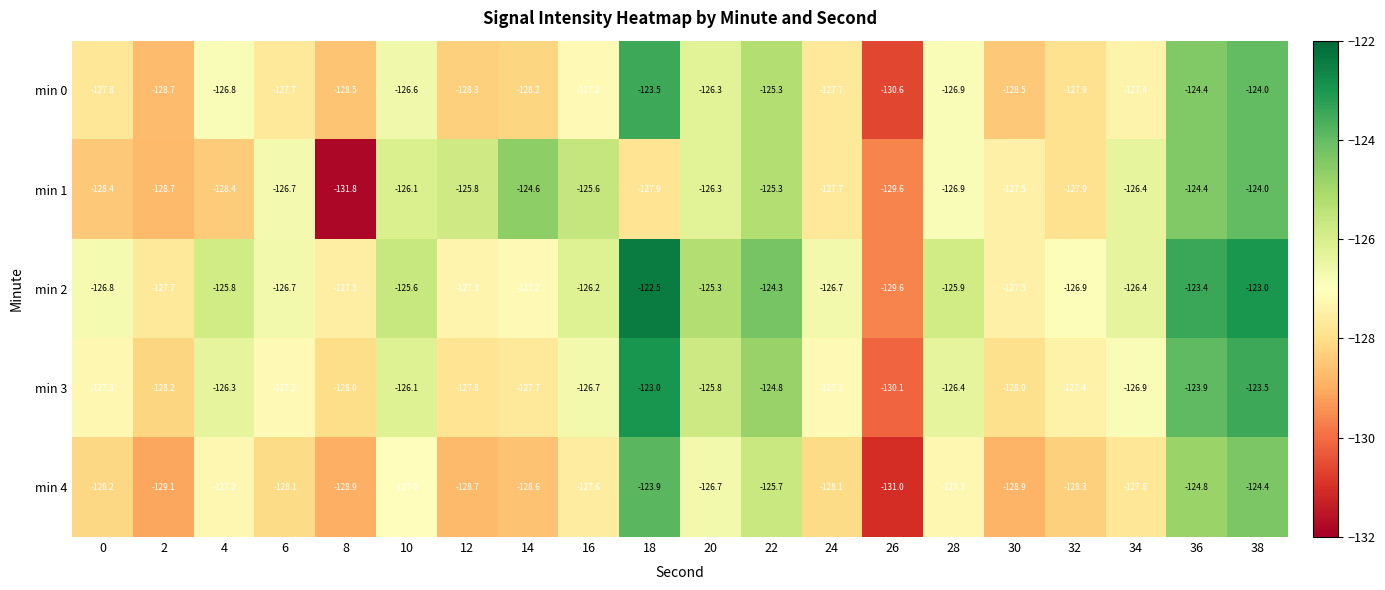

What is the approximate value of min 2 at 16?

-126.2